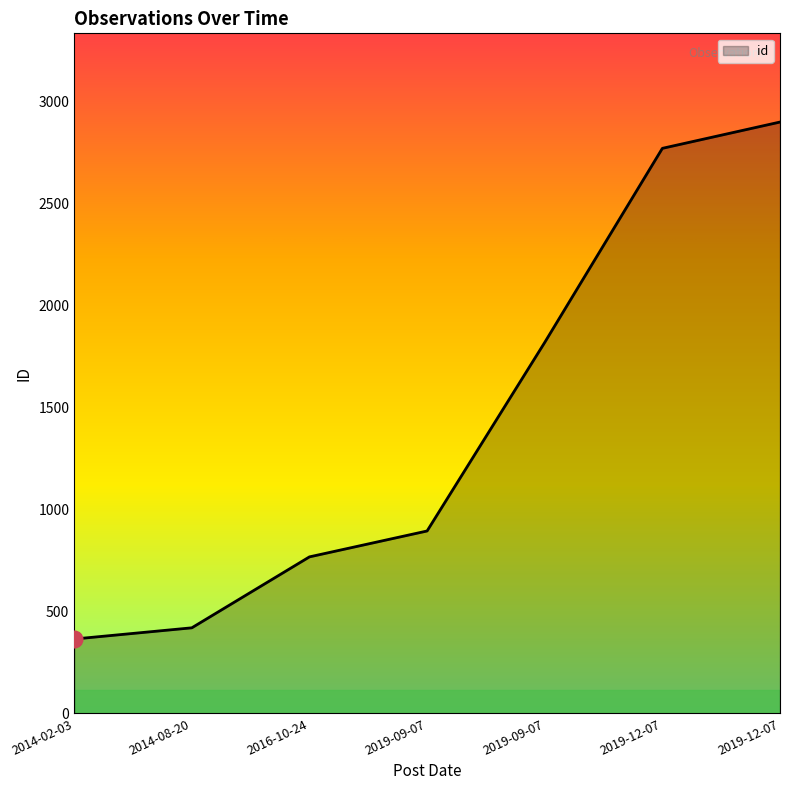

Which label corresponds to the smallest value in the chart?

2014-02-03